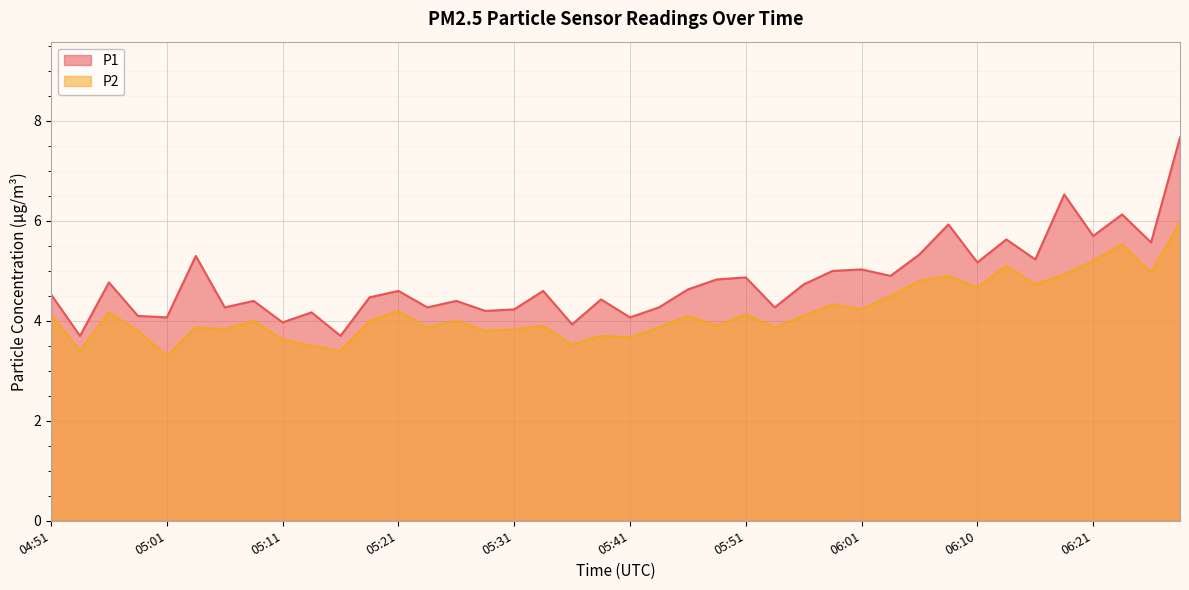

What is the maximum value shown in the chart?

7.7